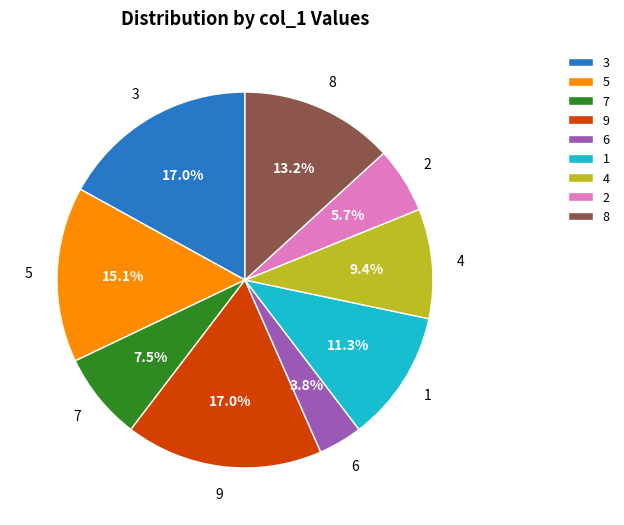

What is the total percentage of 9 and 3?

34.0%